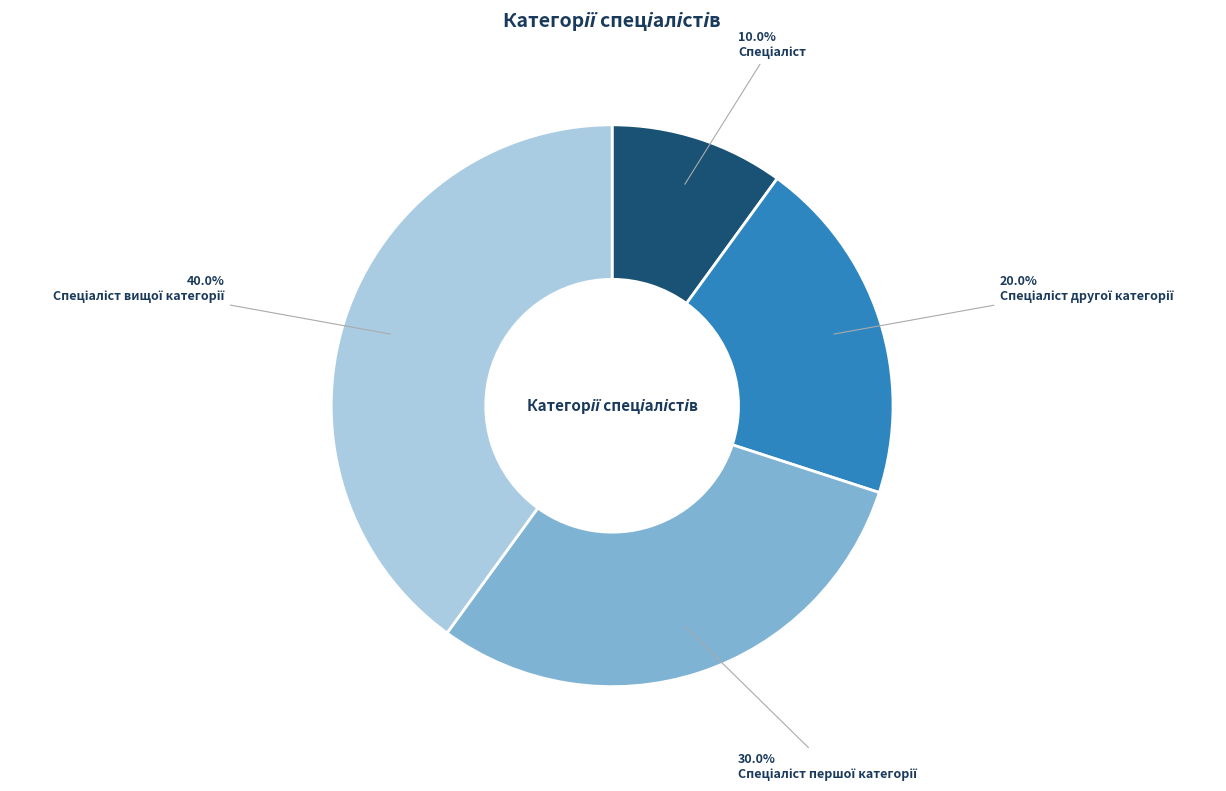

Does any single category account for the majority?

No